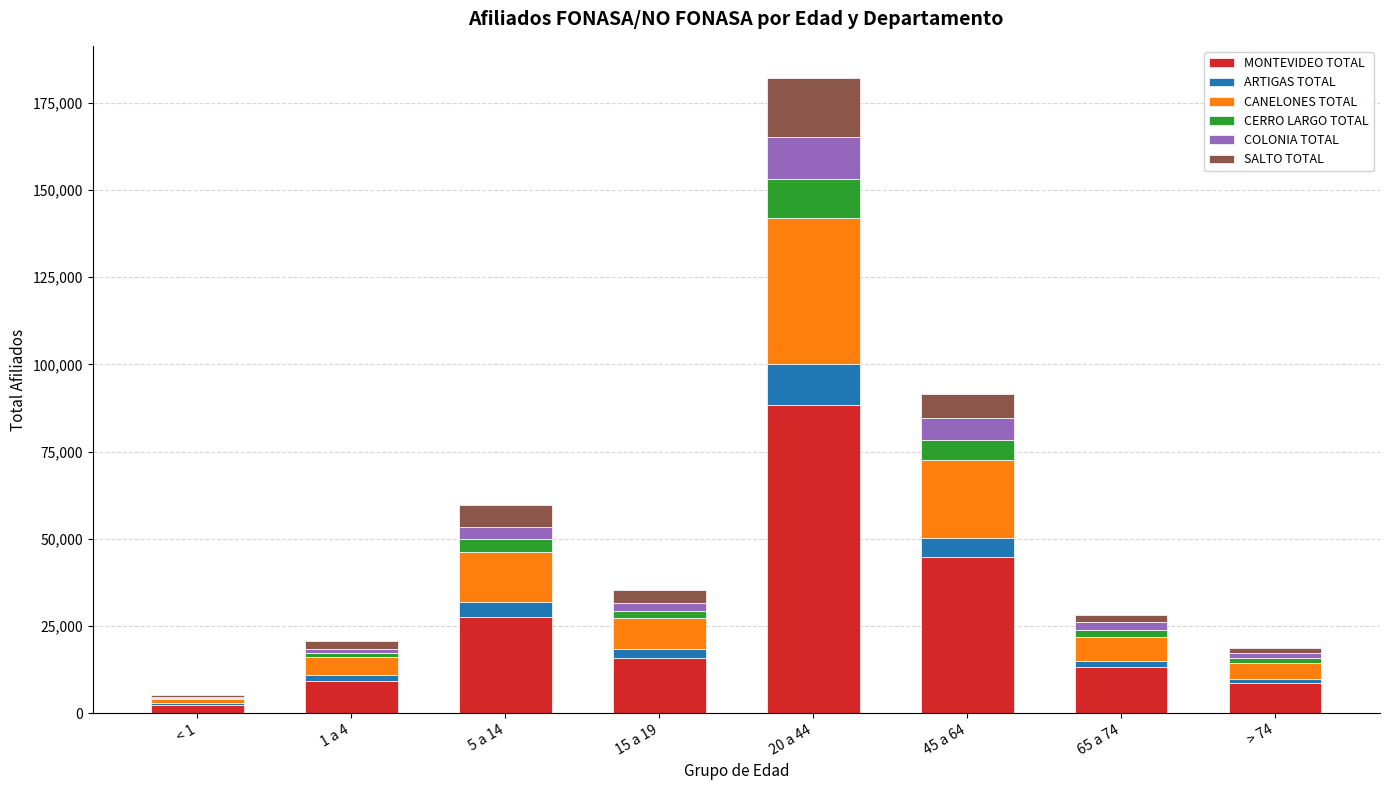

At which label does MONTEVIDEO TOTAL reach its peak?

20 a 44